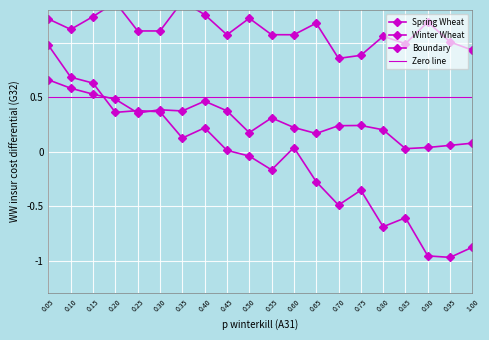

How many intersections are there between Winter Wheat and Spring Wheat?

1